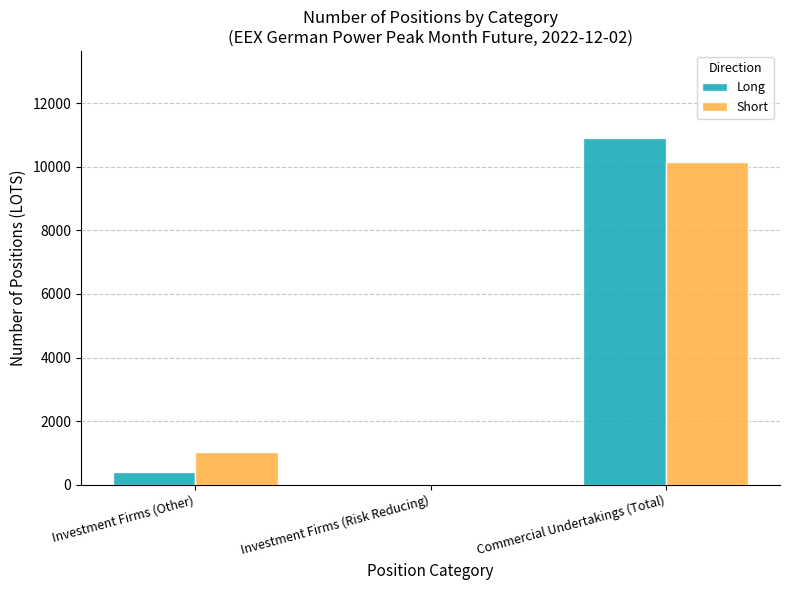

The value of Long at Commercial Undertakings (Total) is 3144. True or false?

False